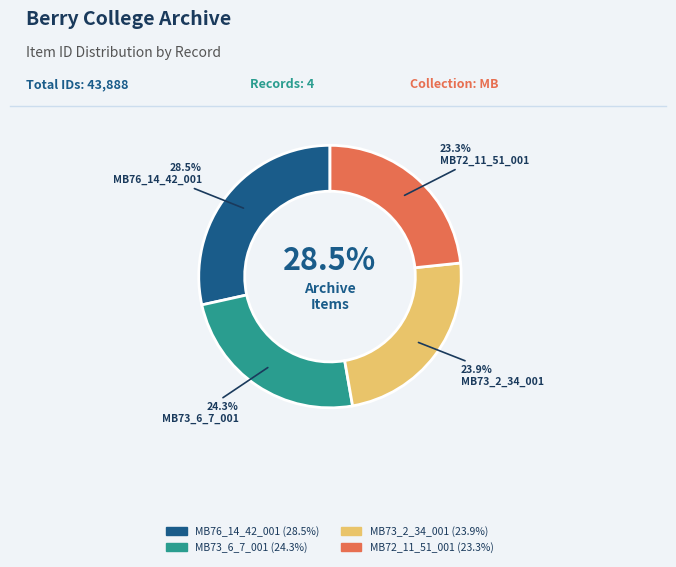

To the nearest percent, what portion does MB72_11_51_001 represent?

23%